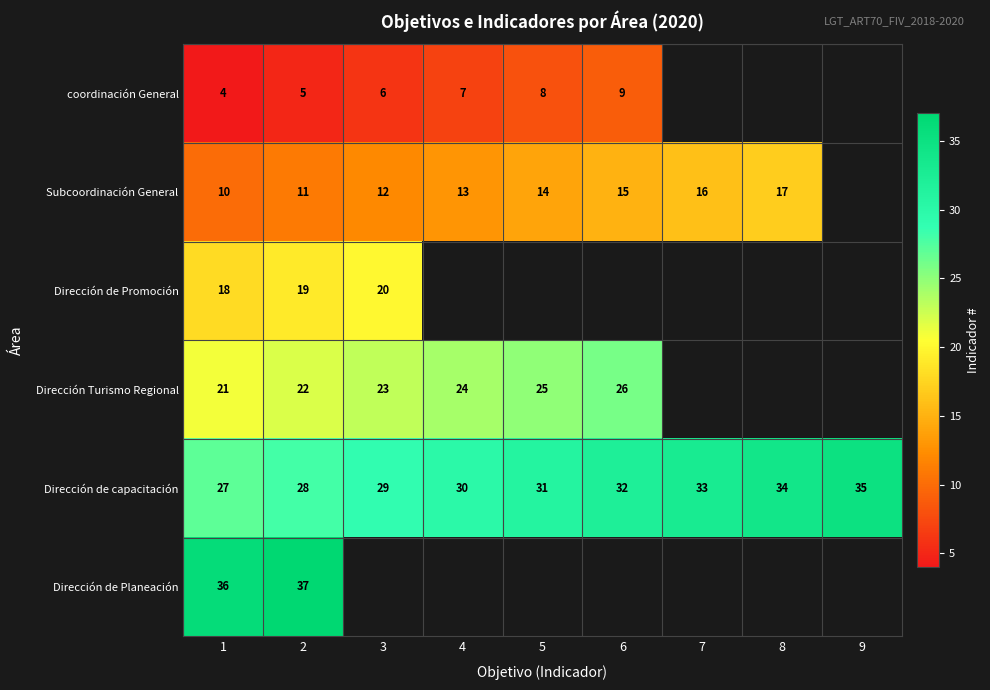

What is the difference between the Dirección de capacitación values at 3 and 6?

3